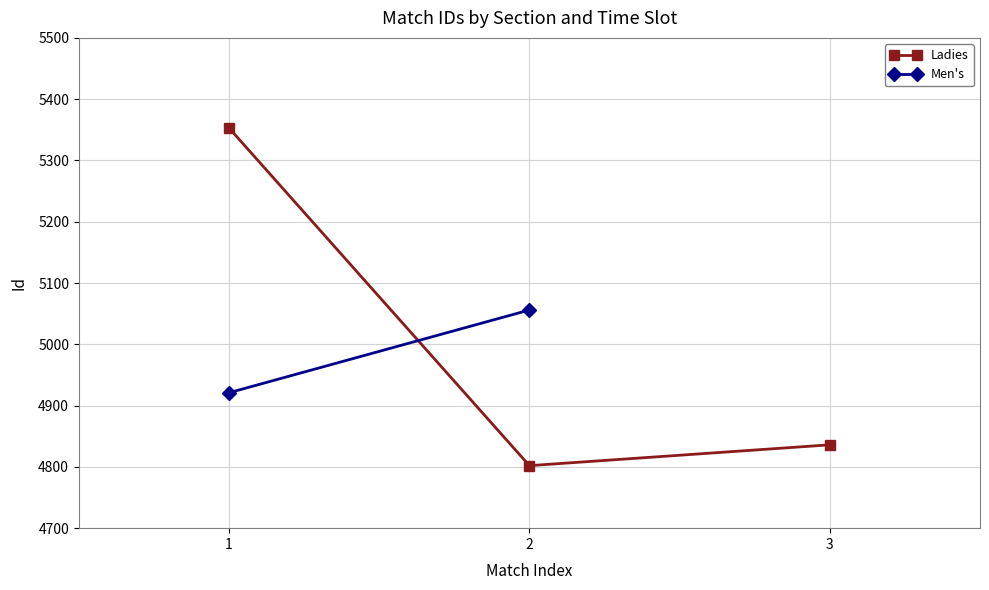

True or false: the data shows 6525 at 2.

False